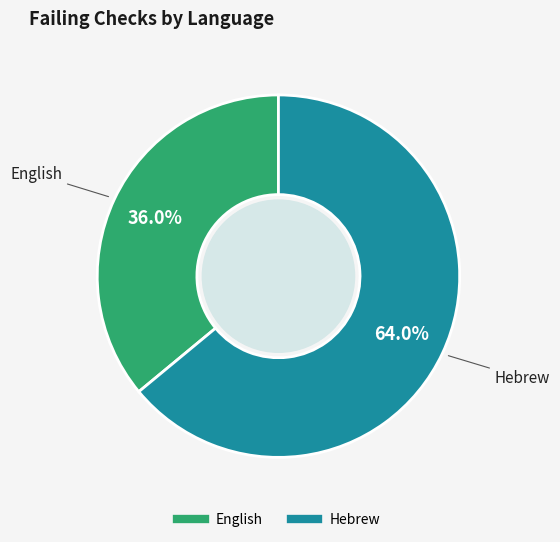

What percentage is the Hebrew slice, to the nearest percent?

64%